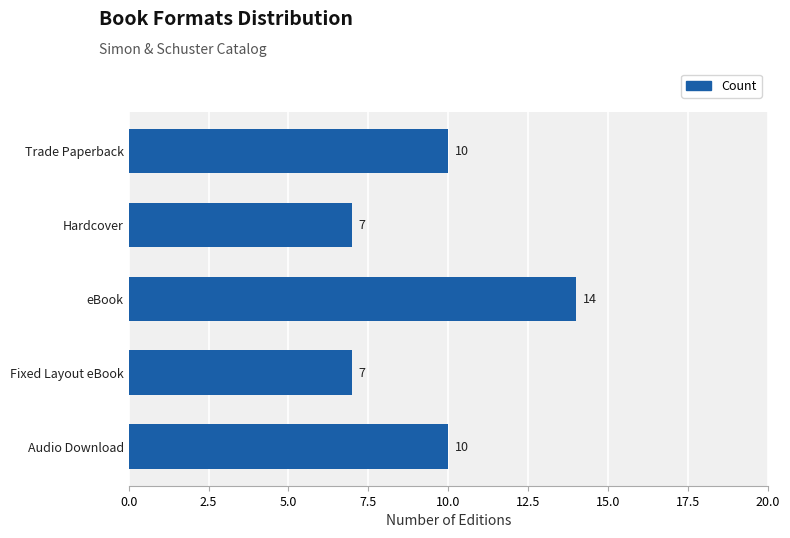

What is the label of the 2nd bar from the bottom?

Fixed Layout eBook